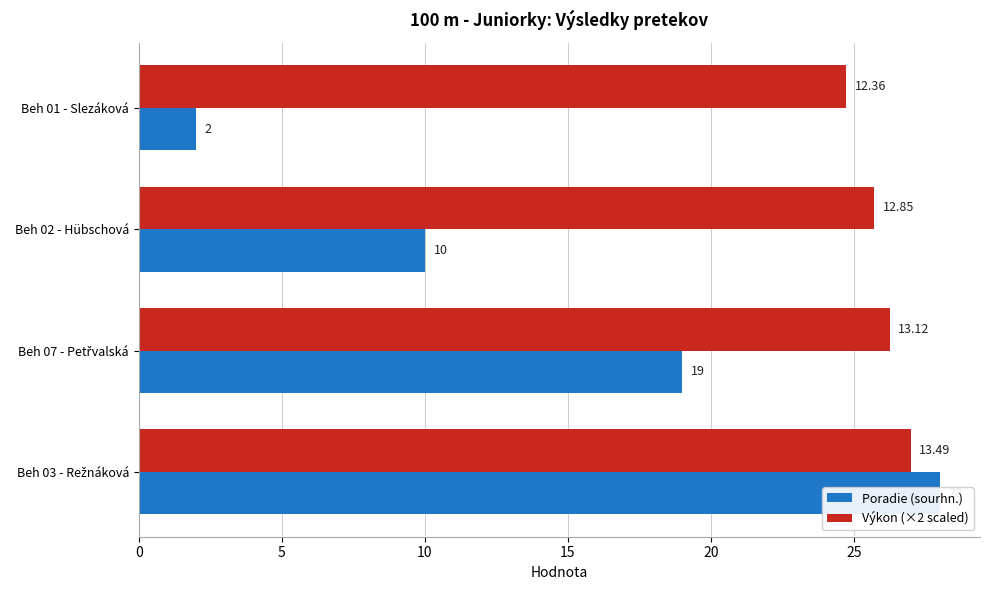

Between Beh 03 - Režnáková and Beh 01 - Slezáková, which is larger?

Beh 03 - Režnáková